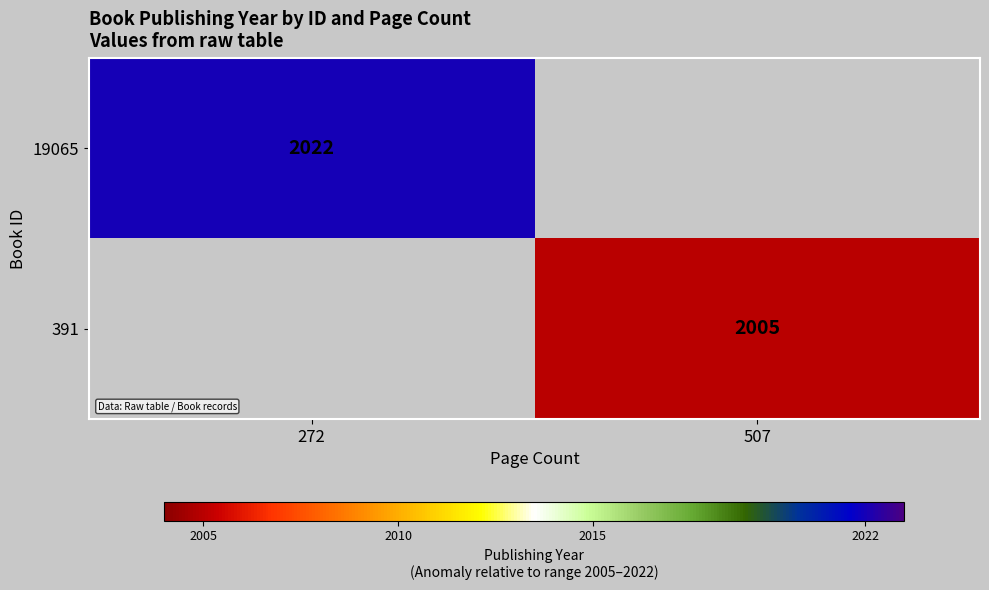

At how many categories does at least one series exceed 2012?

1